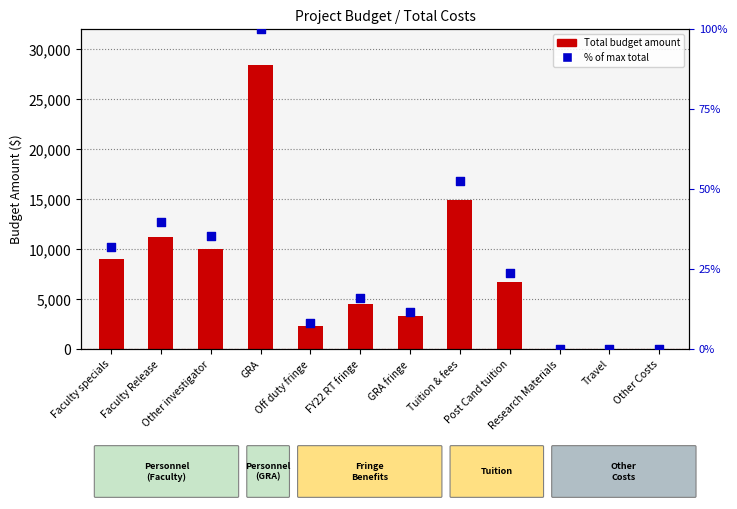

At which category is the sum across all series the highest?

GRA